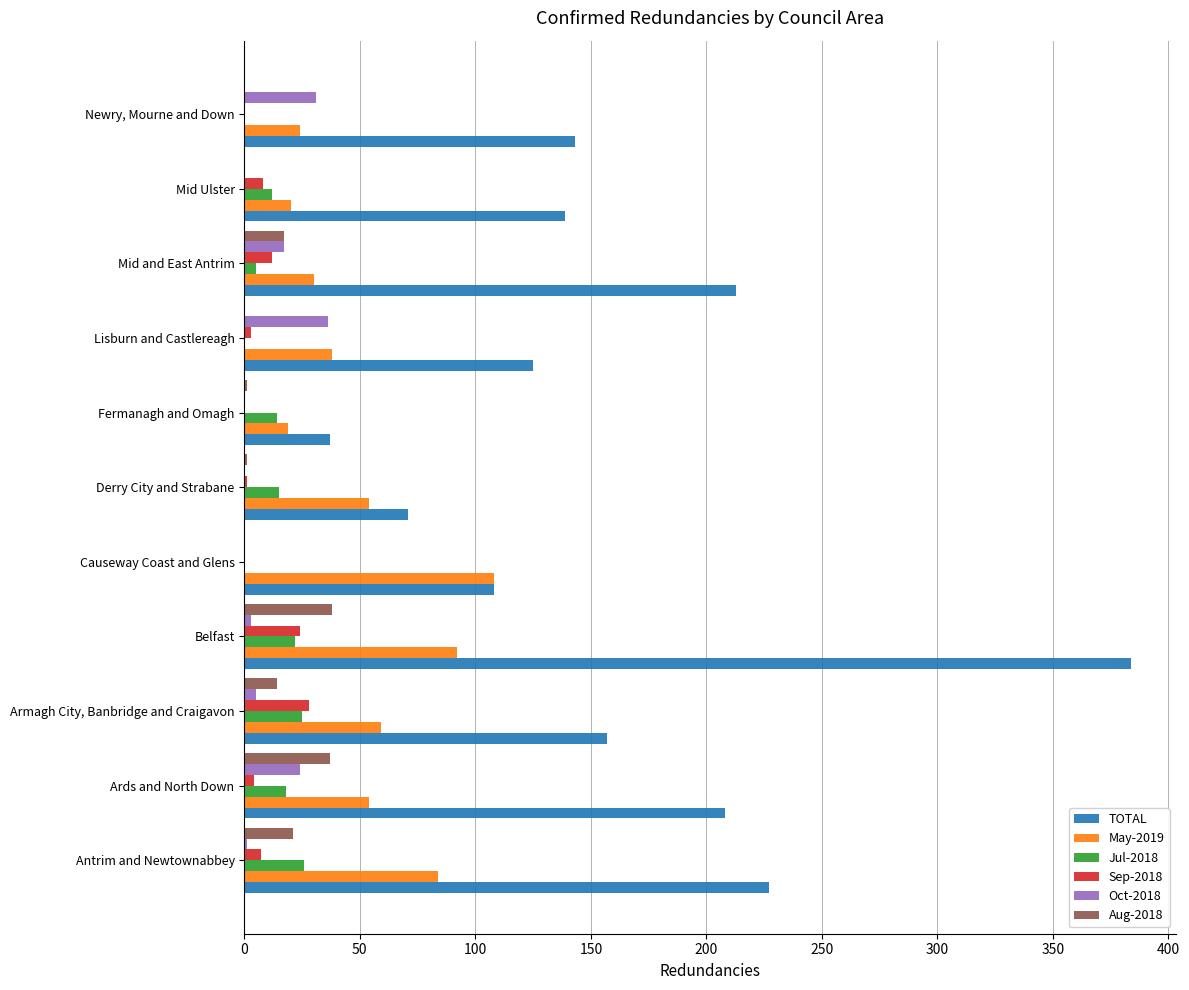

Between Fermanagh and Omagh and Lisburn and Castlereagh, which series saw the biggest shift?

TOTAL